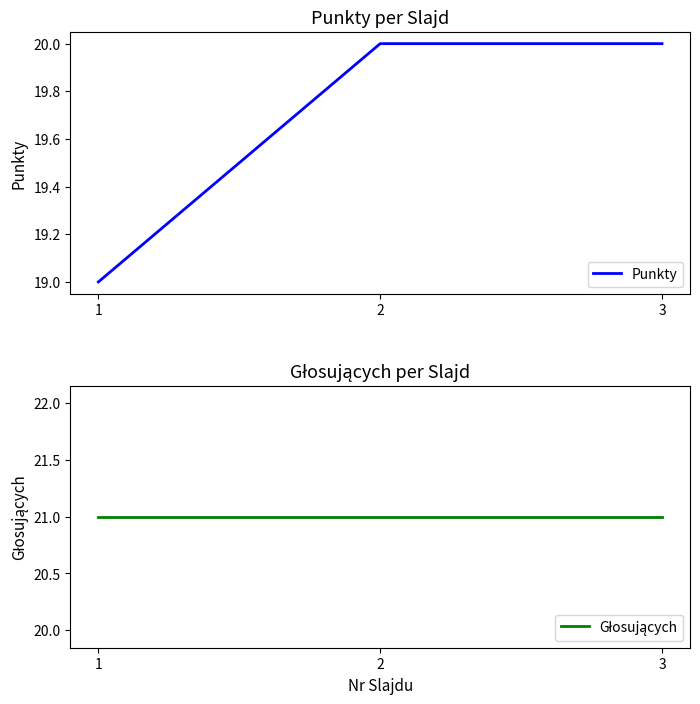

Which series has the largest total across all categories?

Głosujących